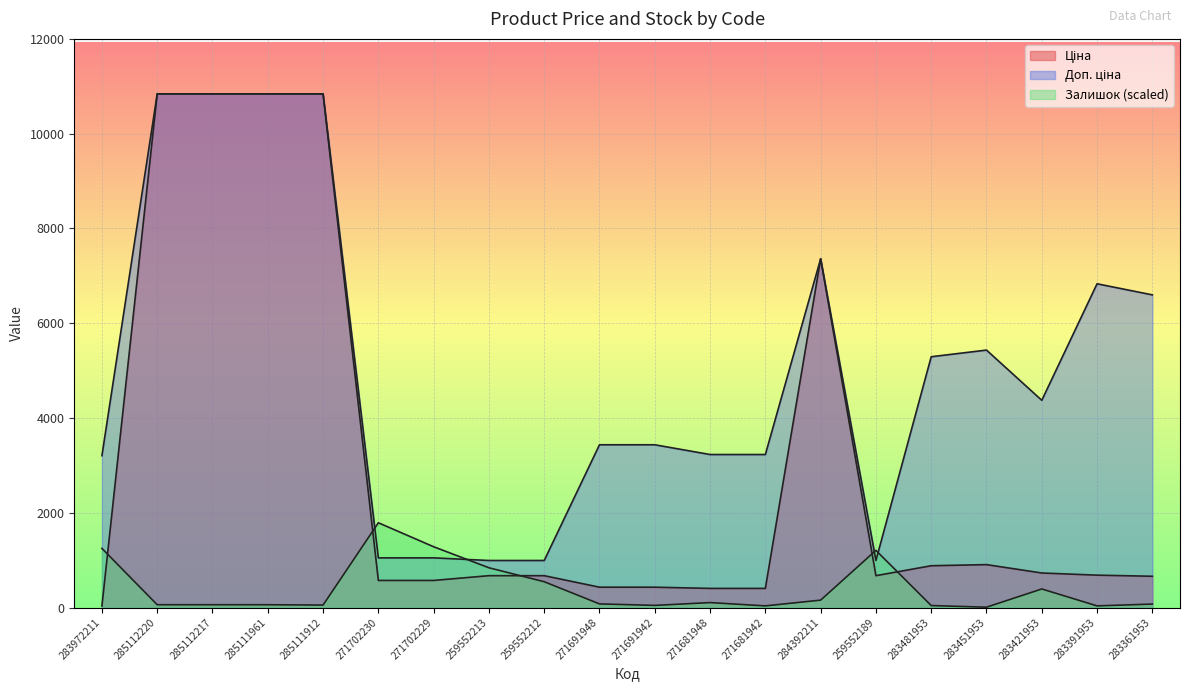

What is the difference between the second highest and second lowest values in the Доп. ціна series?

9847.4